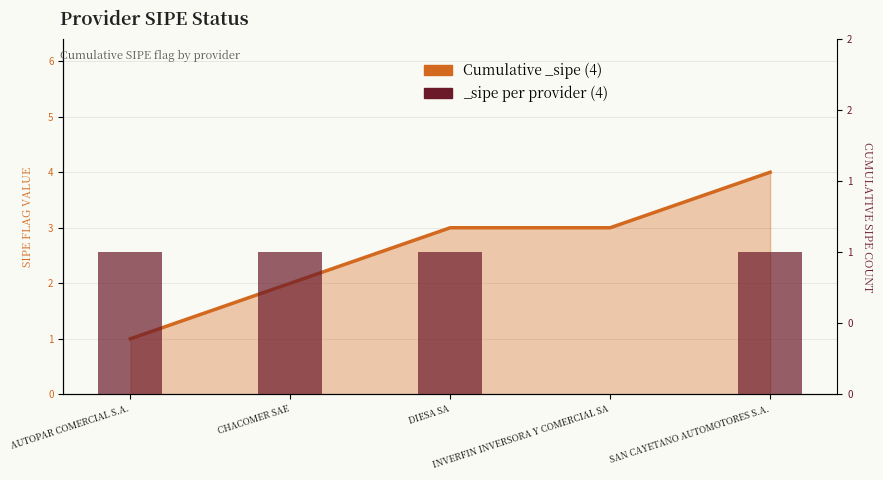

What is the change in value from DIESA SA to SAN CAYETANO AUTOMOTORES S.A.?

+1